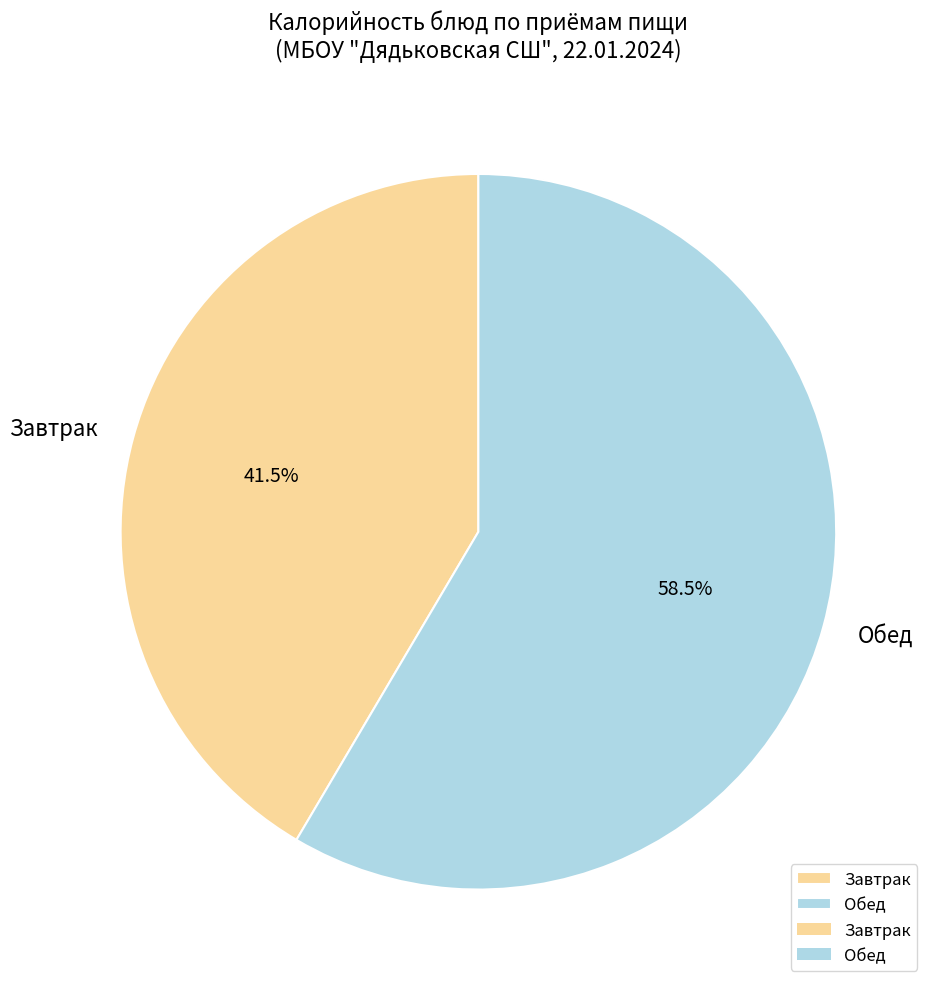

Does any single category account for the majority?

Yes